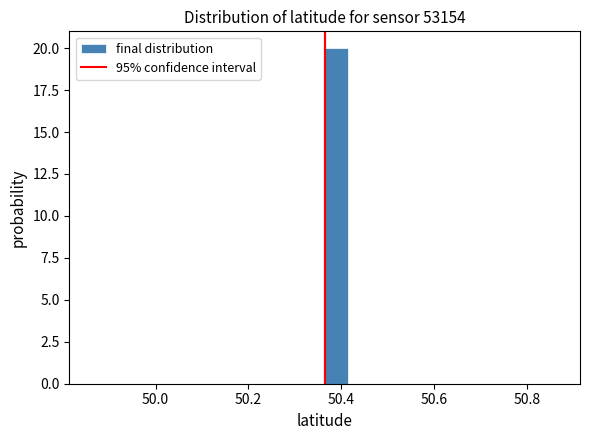

Read against the x-axis, roughly where is the centre of the tallest bar?

50.38